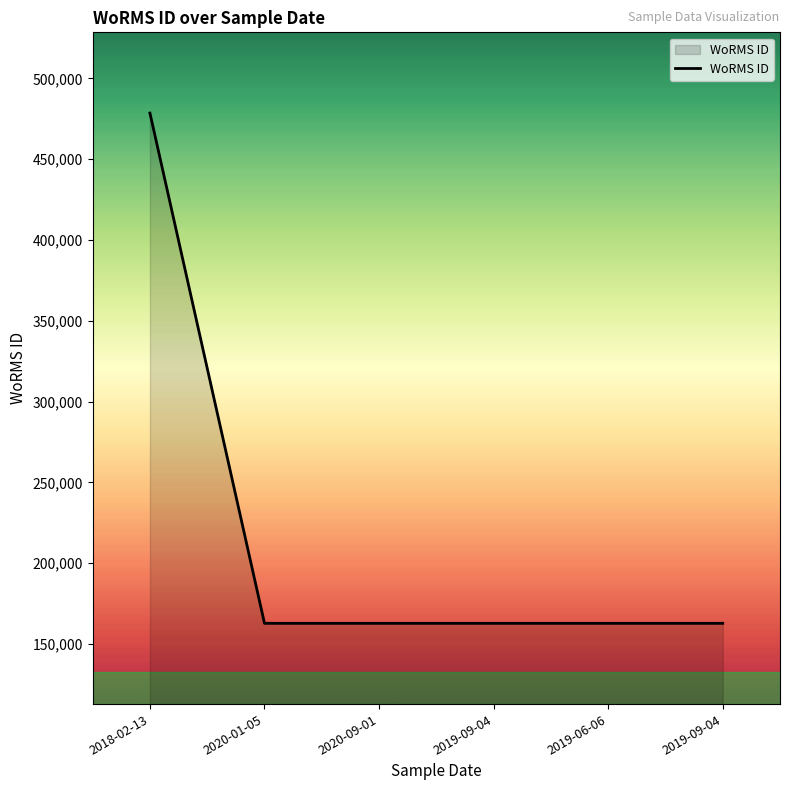

How many values exceed 162728?

1